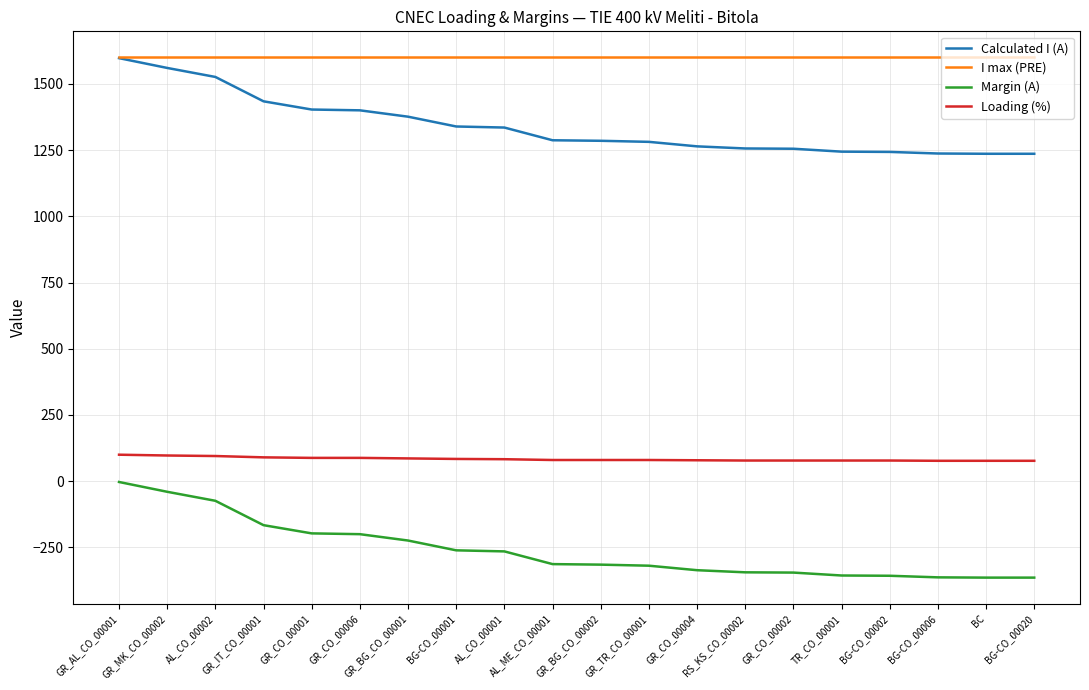

Rank the series at BG-CO_00020 from highest to lowest value.

I max (PRE), Calculated I (A), Loading (%), Margin (A)